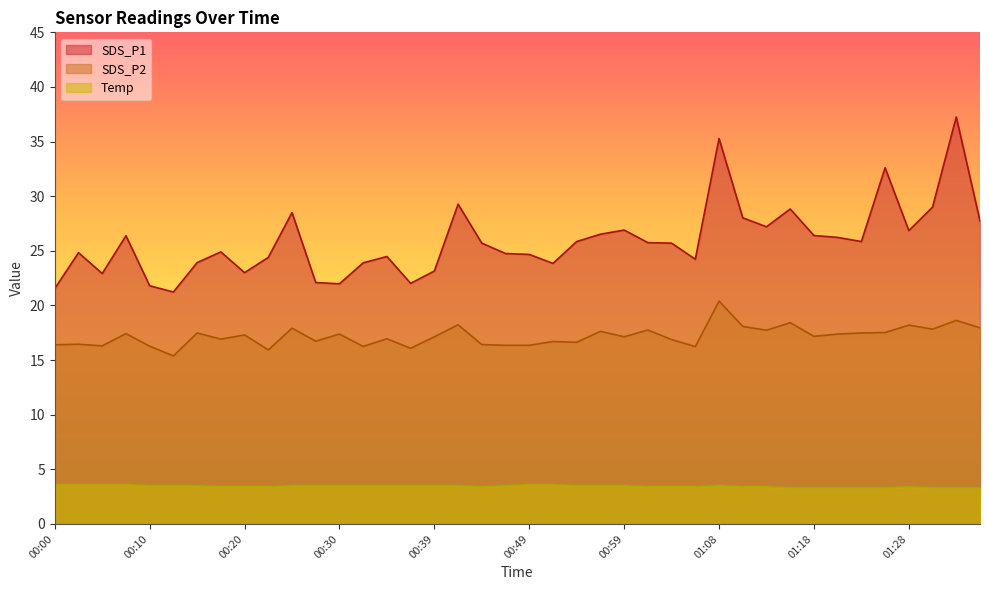

How many series are shown in this chart?

3